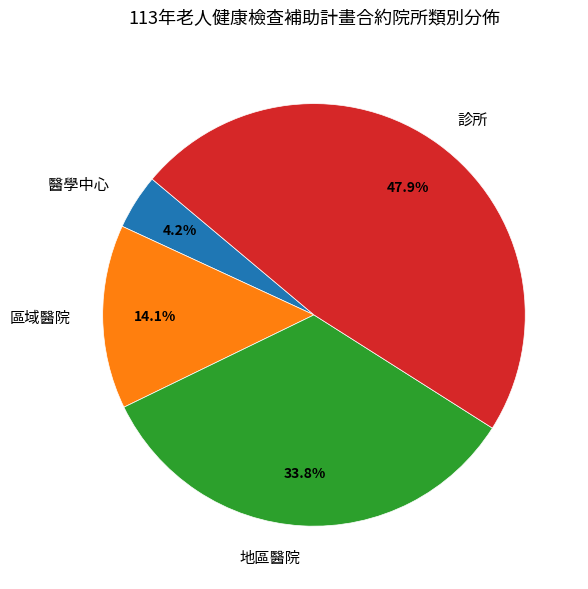

How many slices are in this pie chart?

4